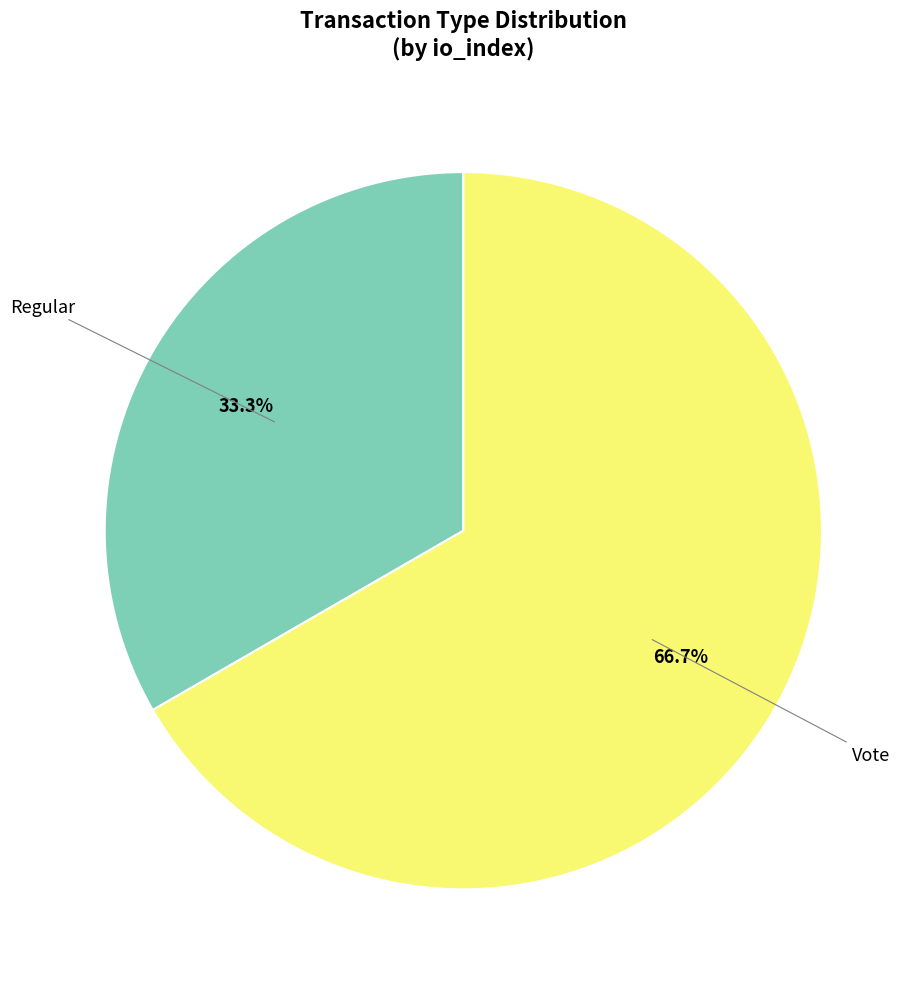

Is there any slice that represents more than half of the pie?

Yes